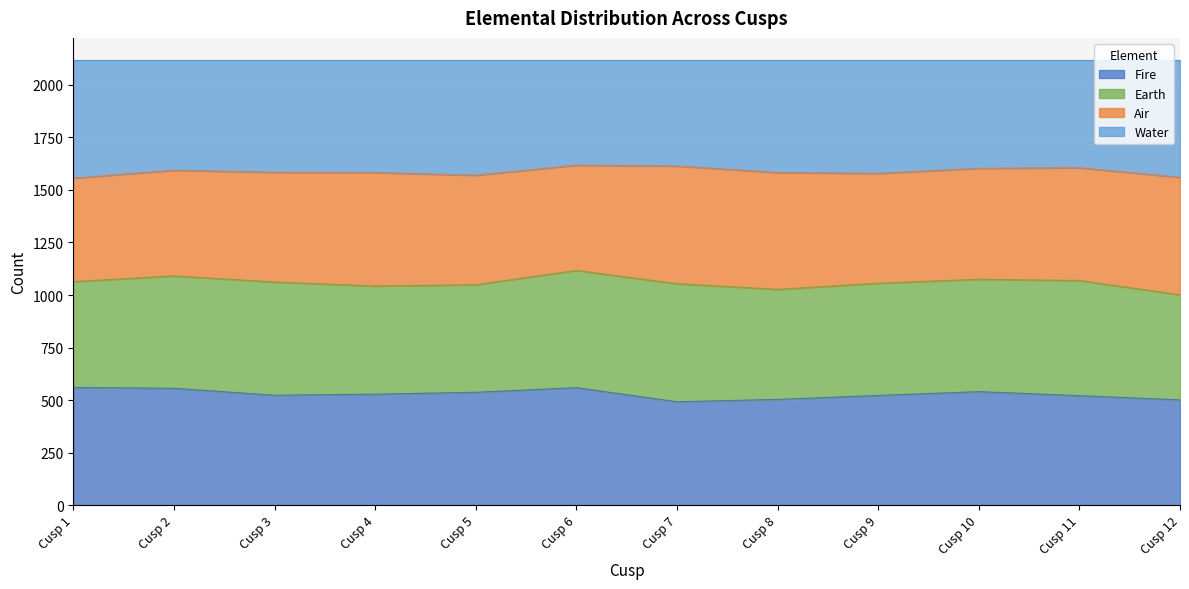

Is the value of Fire at Cusp 6 greater than the value of Water at Cusp 9?

No